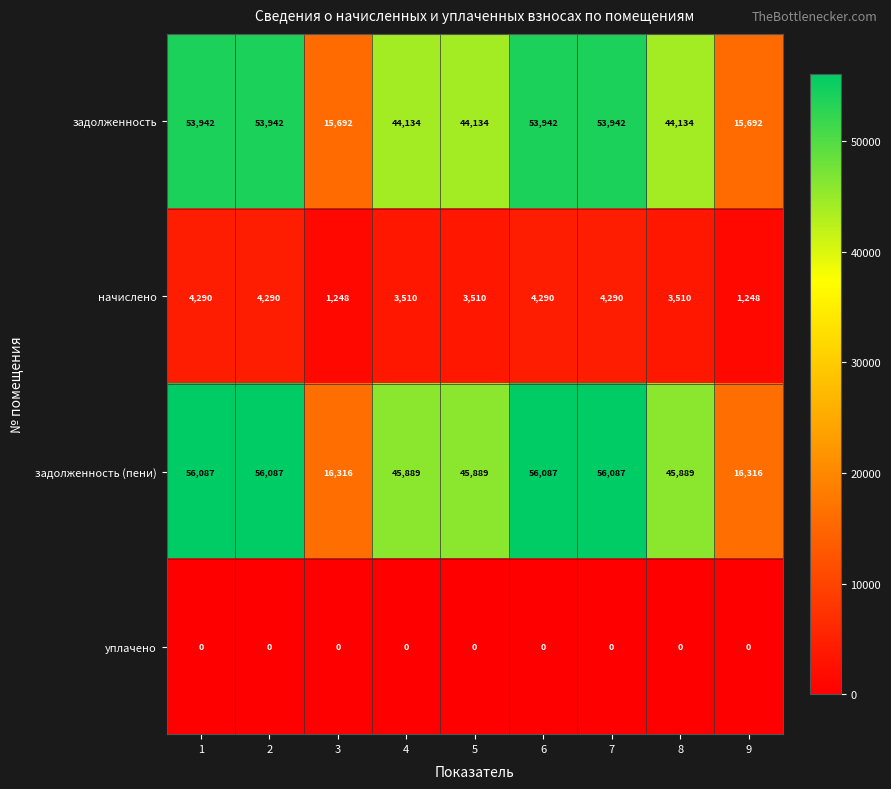

List the series in order of their peak value, highest first.

задолженность (пени), задолженность, начислено, уплачено